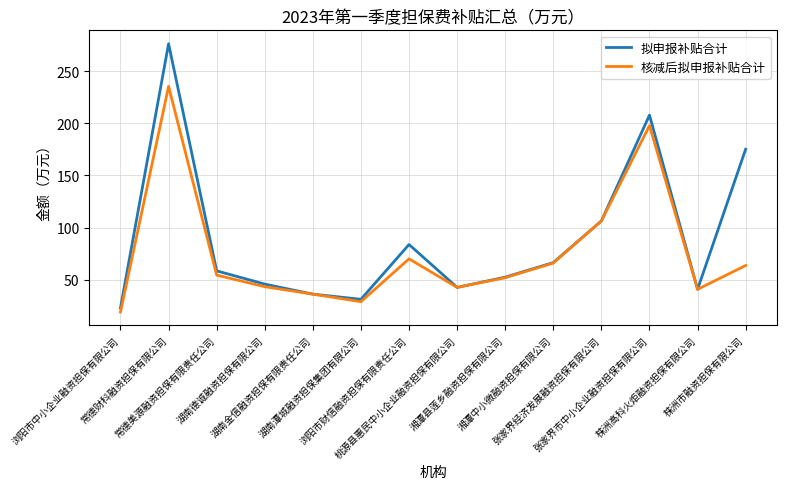

What is the sum of all 核减后拟申报补贴合计 values?

1056.9